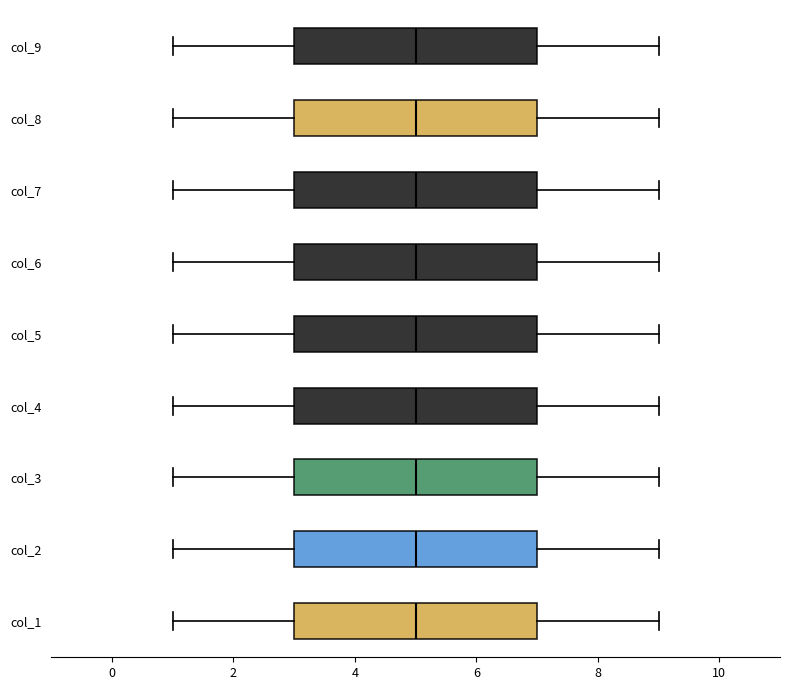

Reading bottom to top, read every box against the x-axis: the position of its median line, the range the box covers, and the ends of its whiskers. The values are not printed on the chart, so give them approximately, as read against the axis.

col_1: median 5, box 3 to 7, whiskers 1 to 9
col_2: median 5, box 3 to 7, whiskers 1 to 9
col_3: median 5, box 3 to 7, whiskers 1 to 9
col_4: median 5, box 3 to 7, whiskers 1 to 9
col_5: median 5, box 3 to 7, whiskers 1 to 9
col_6: median 5, box 3 to 7, whiskers 1 to 9
col_7: median 5, box 3 to 7, whiskers 1 to 9
col_8: median 5, box 3 to 7, whiskers 1 to 9
col_9: median 5, box 3 to 7, whiskers 1 to 9